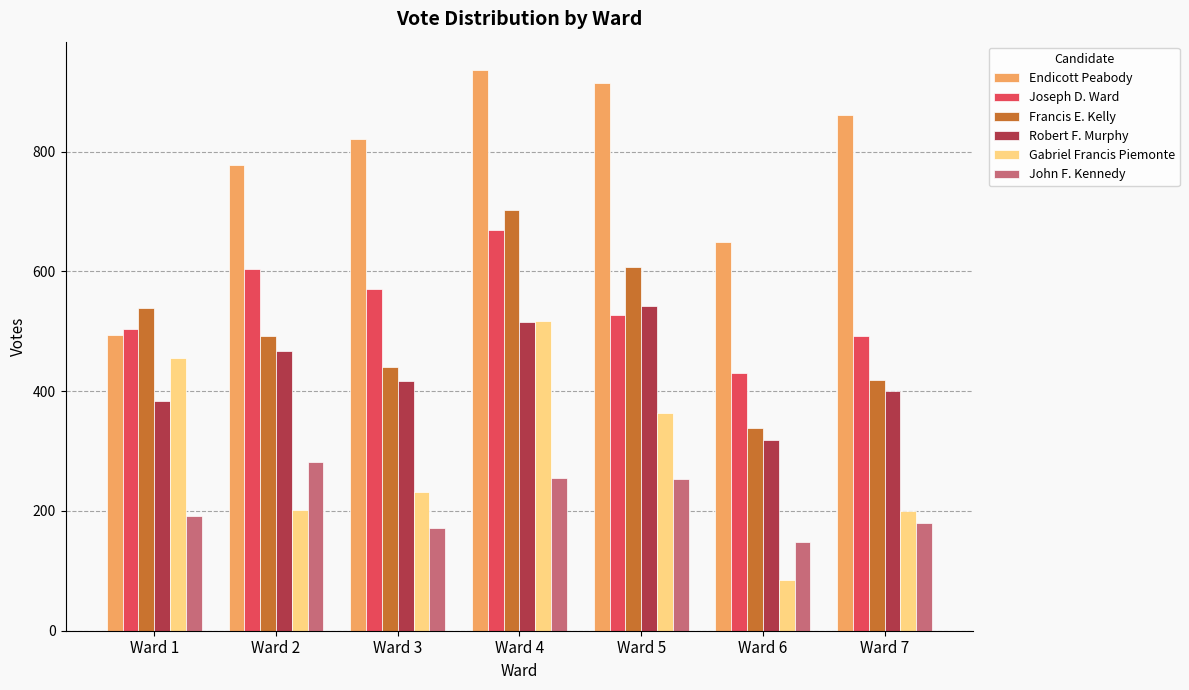

What is the total value across all series at Ward 7?

2554